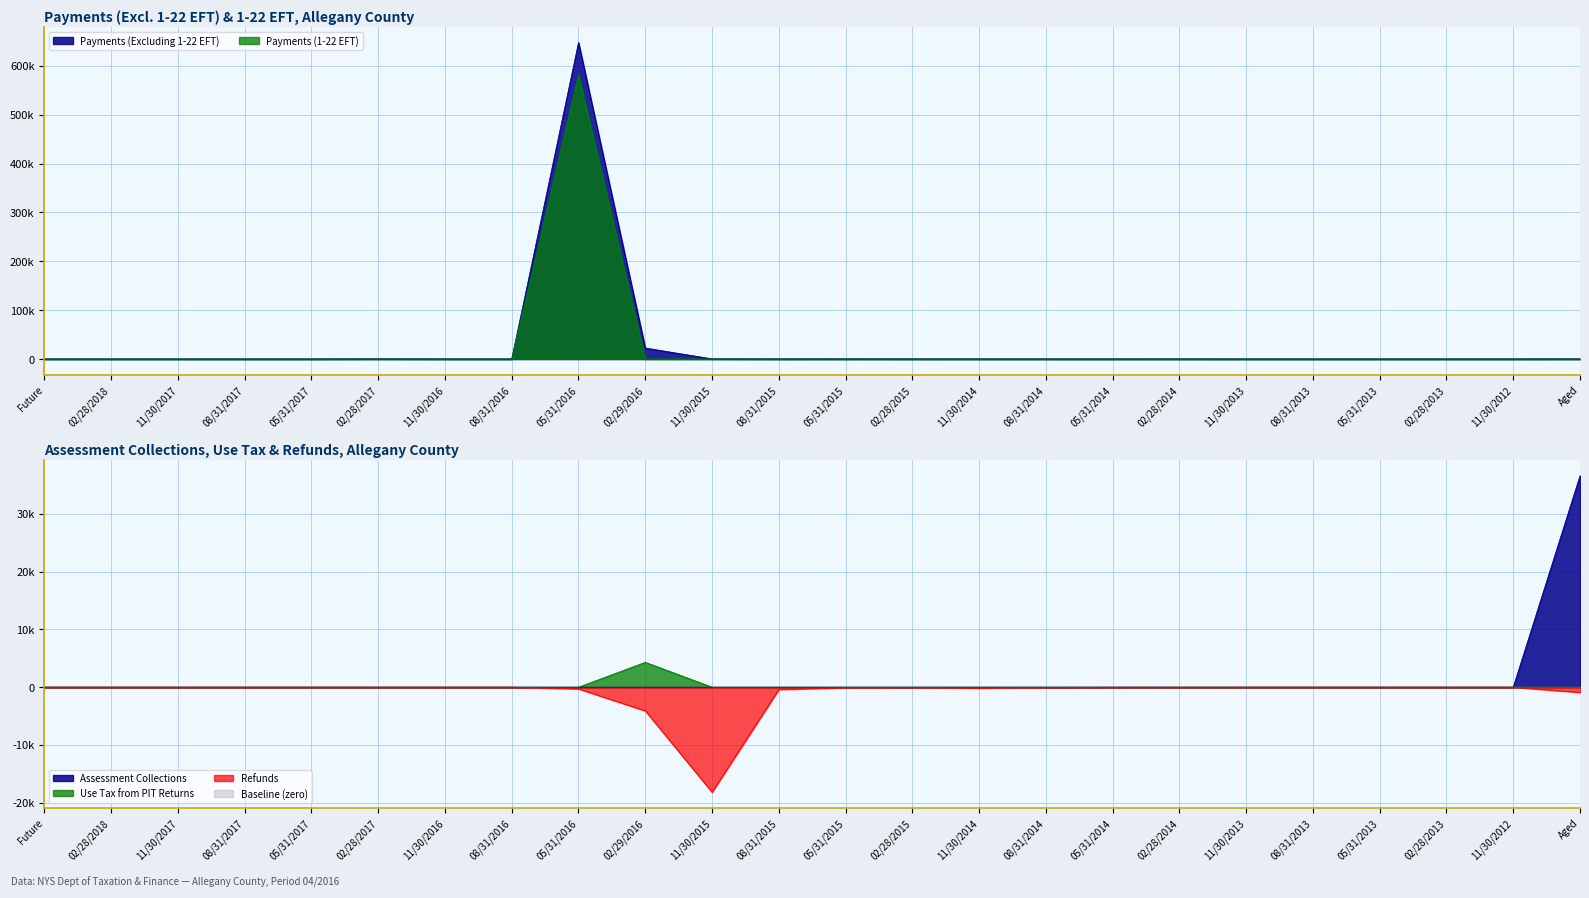

True or false: Use Tax from PIT Returns has a value of 3.3 at 02/28/2015.

False